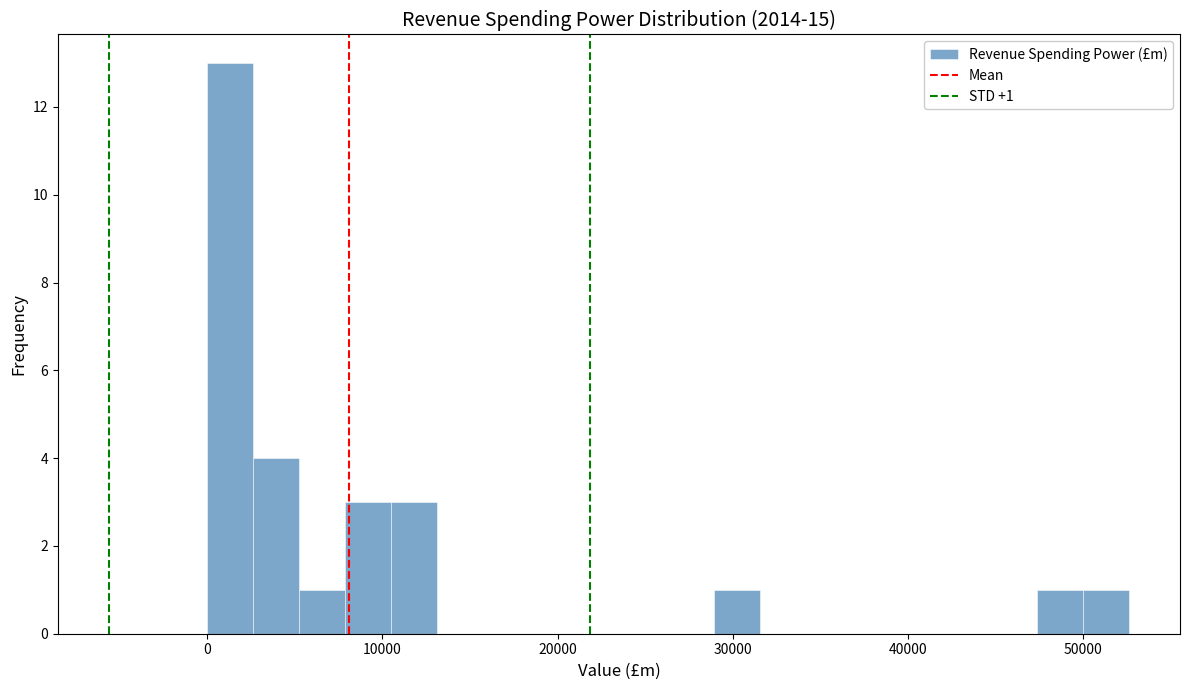

Around what value on the x-axis is the tallest bar? Give the approximate position of its centre, as read against the axis.

1000